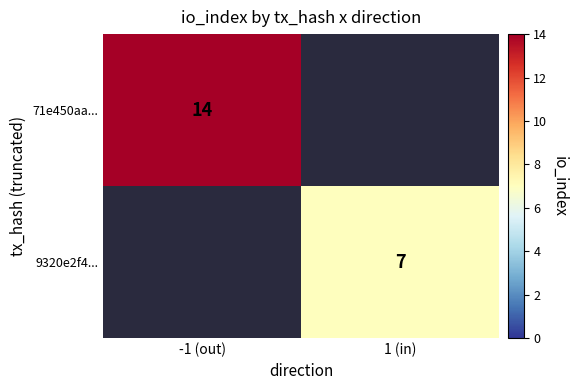

The 9320e2f4... series shows 2.7 at 1 (in). True or false?

False